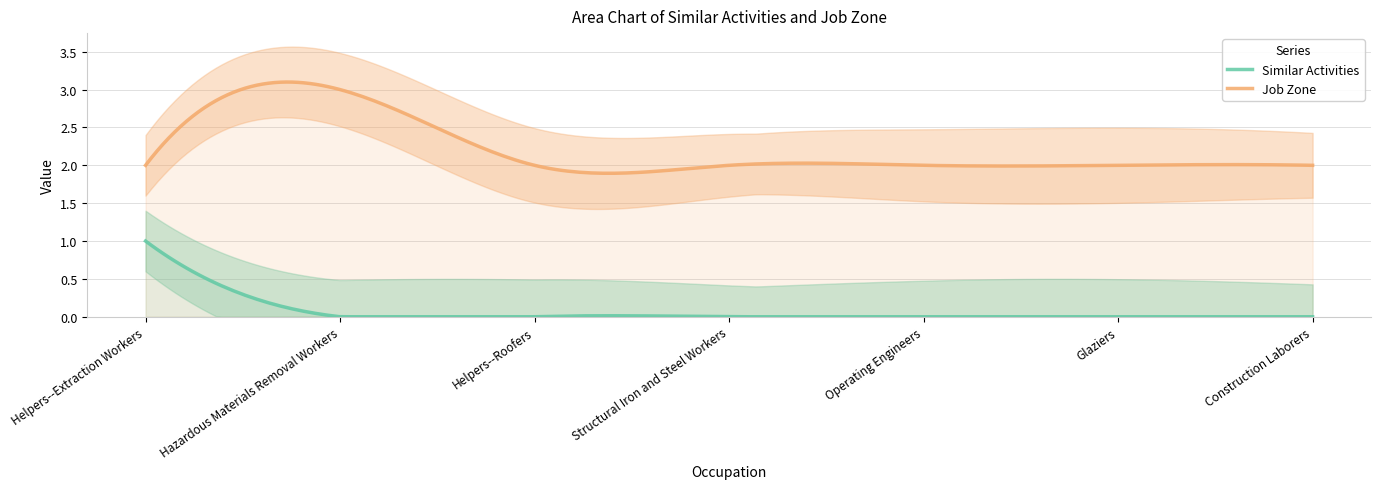

How many lines are shown in the chart?

2